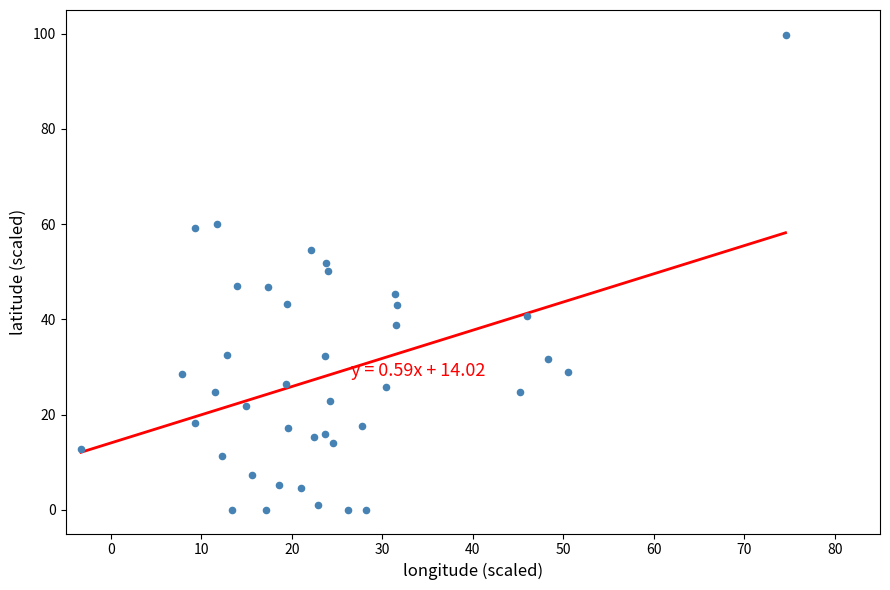

What is the range of Y values (max minus min)?

99.8